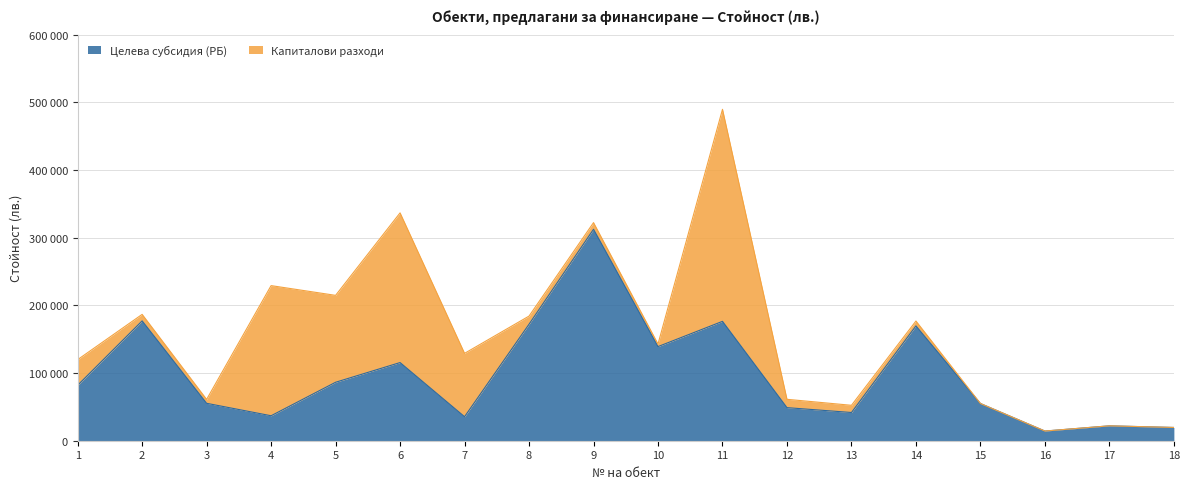

True or false: the data shows 20232 at 16.

False